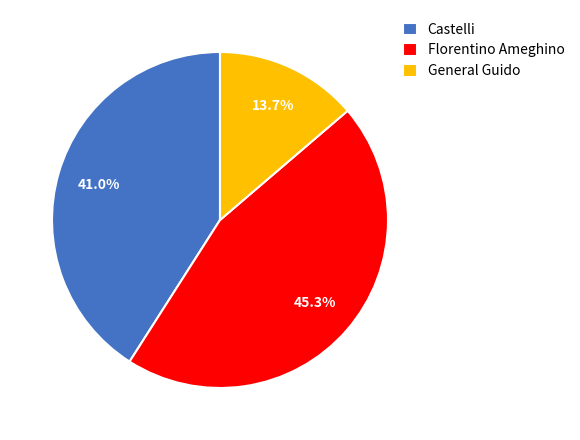

Between Florentino Ameghino and Castelli, which is larger?

Florentino Ameghino